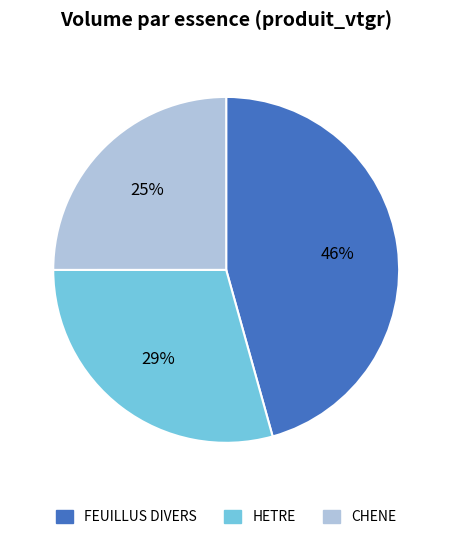

True or false: FEUILLUS DIVERS accounts for 46% of the total.

True